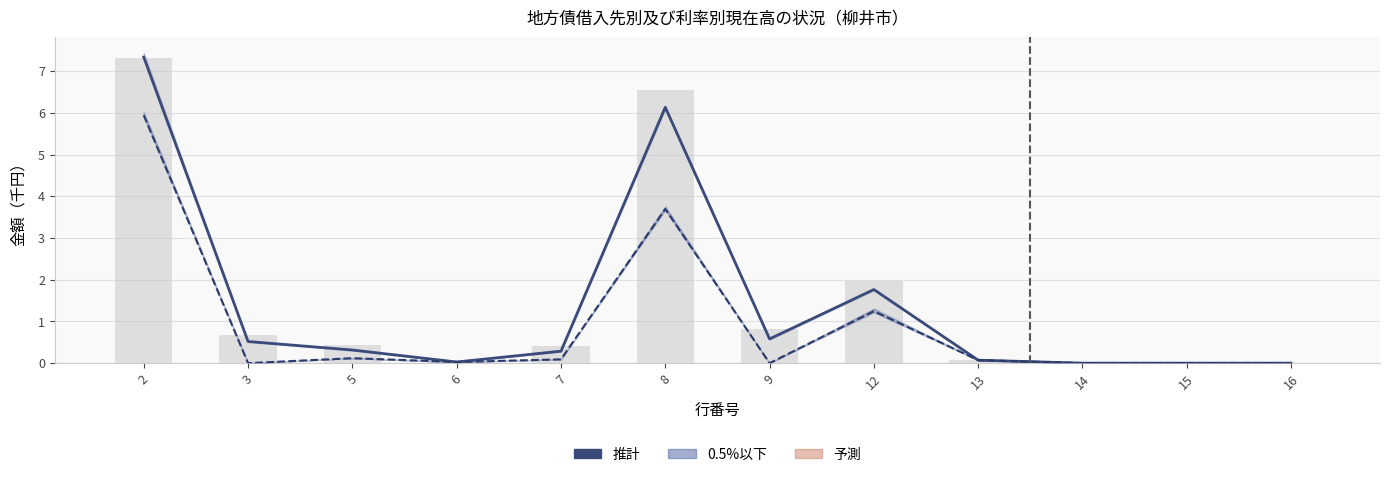

Which category has the lowest value in the 0.5%以下 series?

3